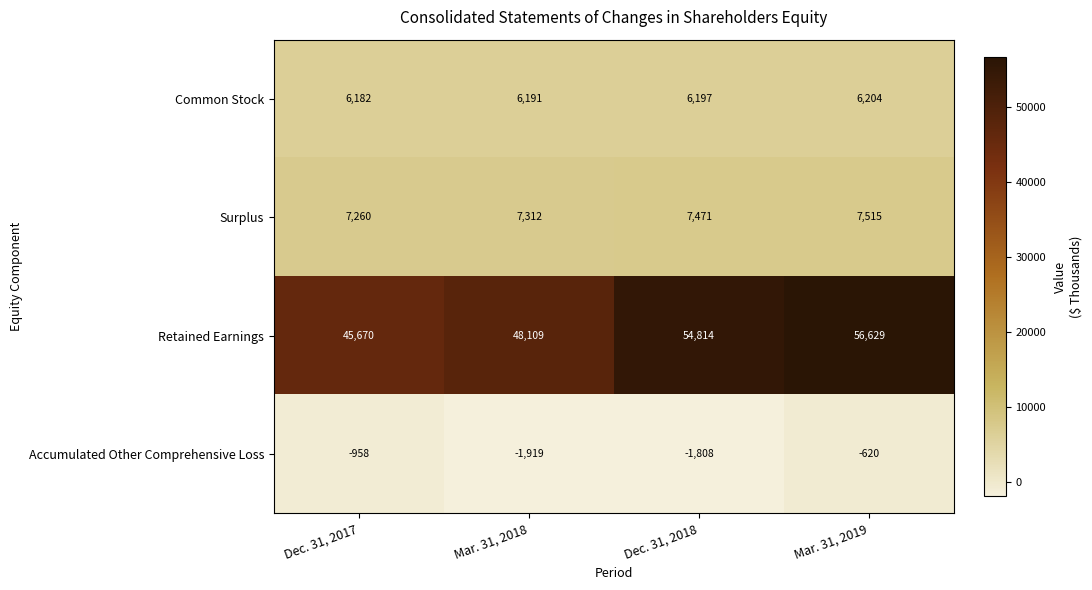

How many series are shown in this chart?

4